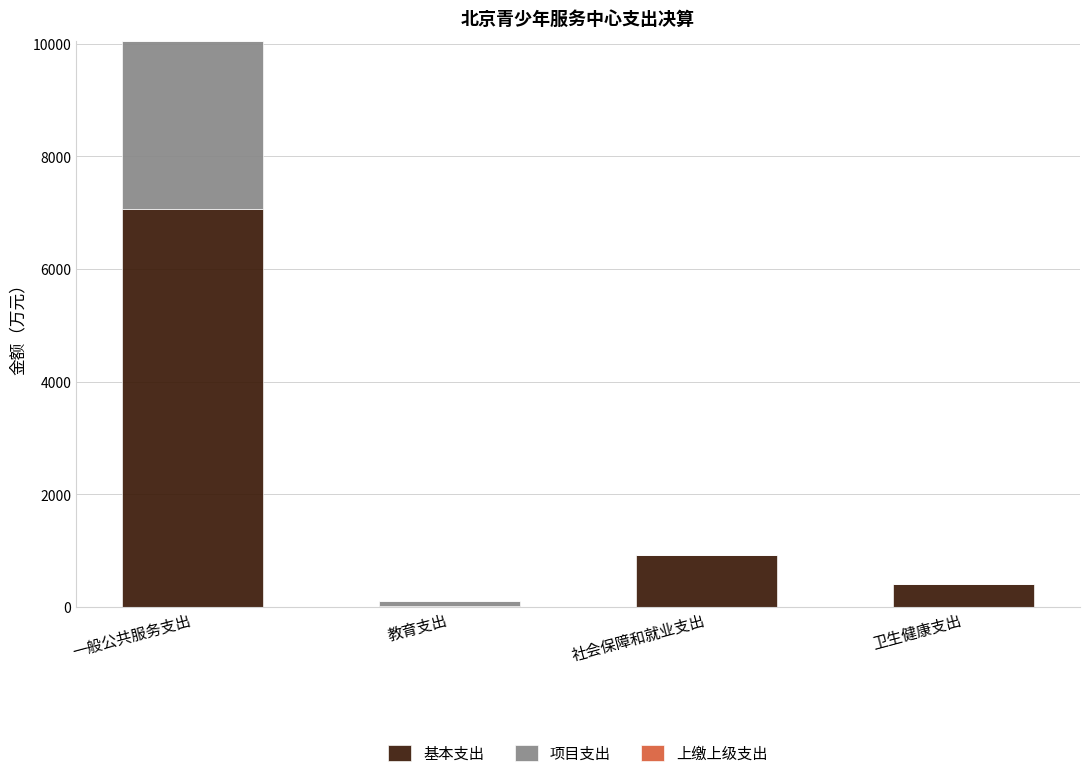

Is it true that 基本支出 equals 1226.1 at 社会保障和就业支出?

False